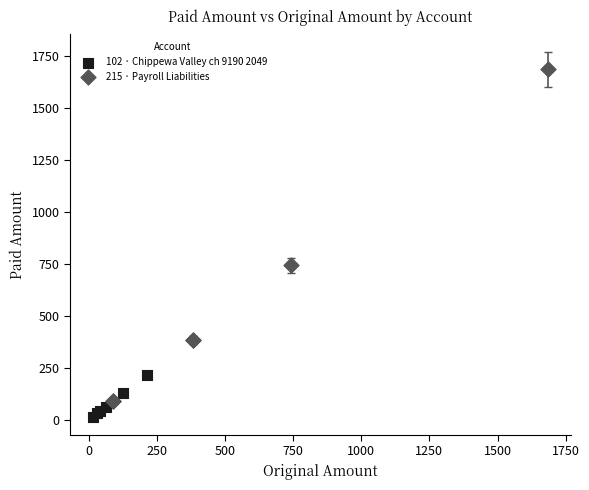

Which series reaches the maximum Y coordinate?

215 · Payroll Liabilities